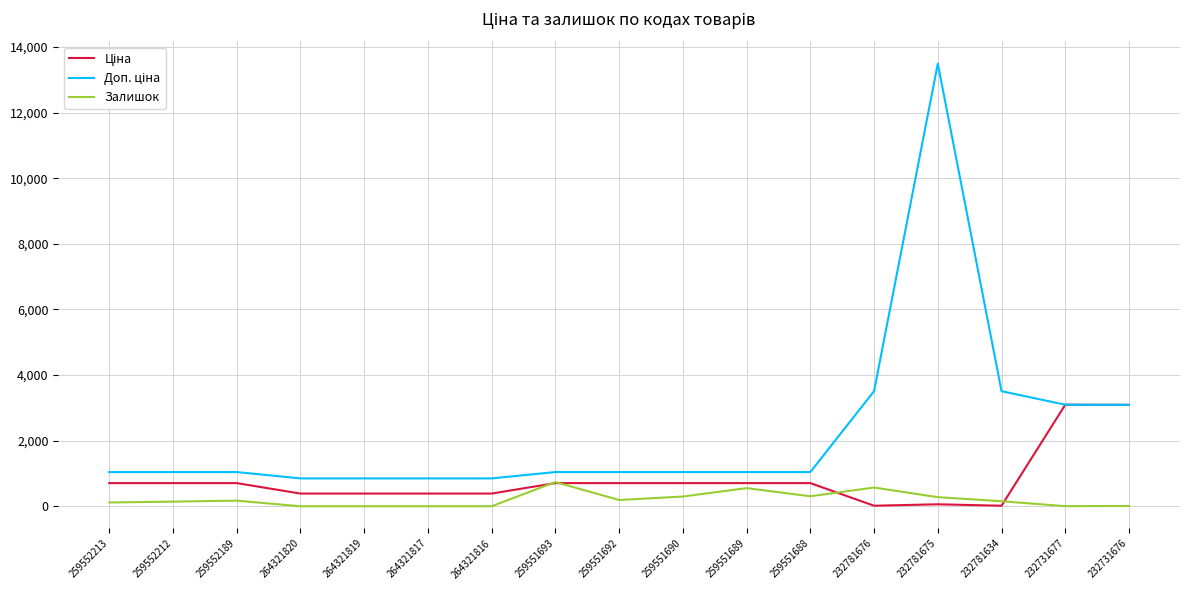

What is the highest value of the Залишок series?

737.0